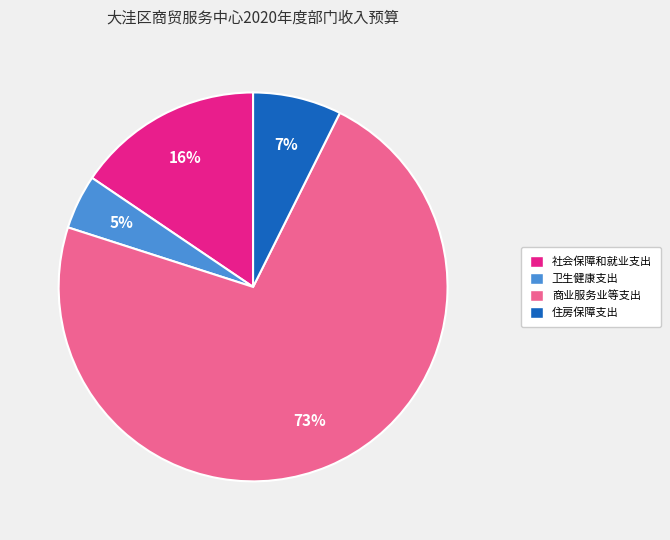

Is there any slice that represents more than half of the pie?

Yes